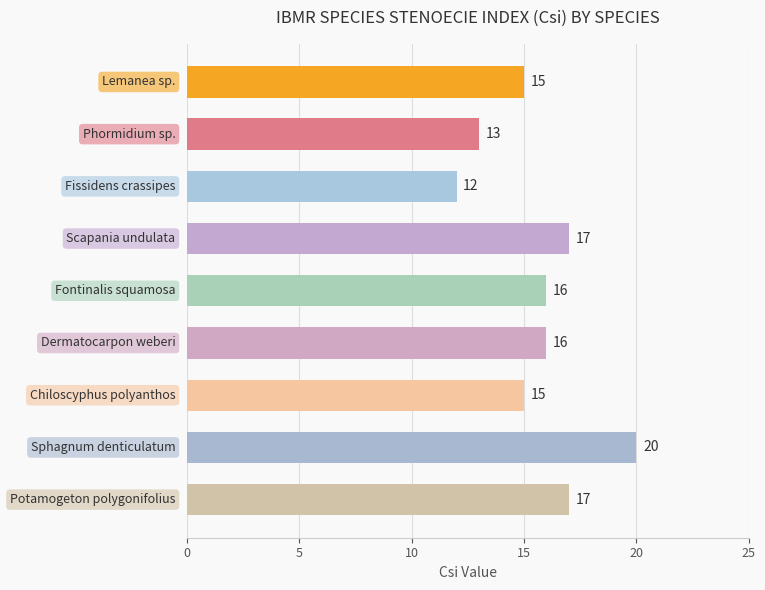

How many series are shown in this chart?

1